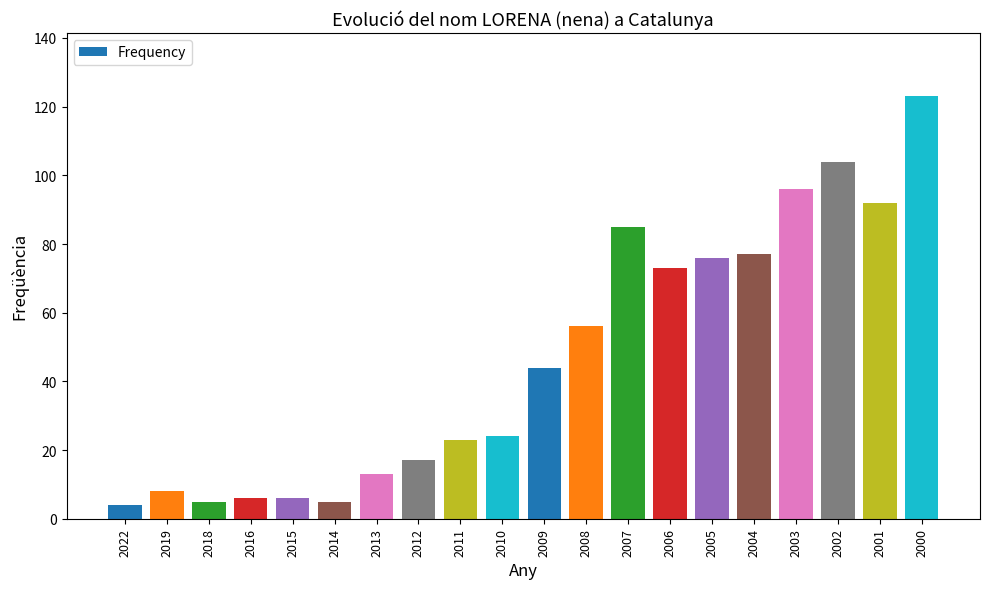

The value at 2009 is 44. True or false?

True